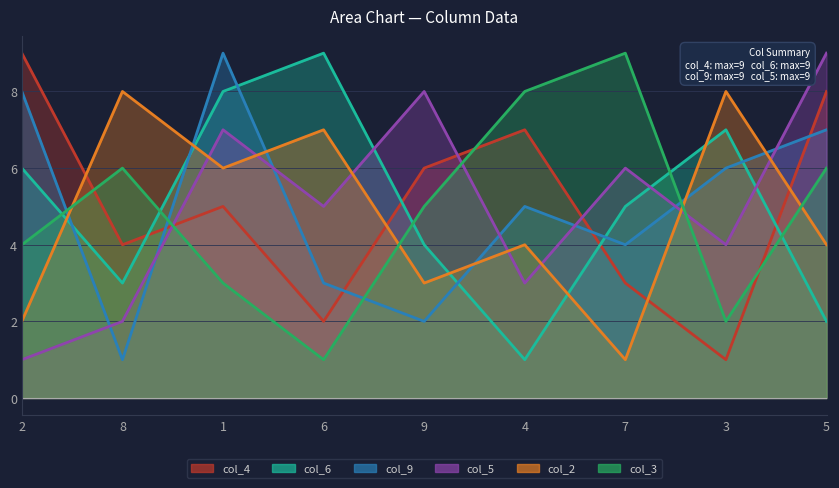

Is the value of col_3 at 4 greater than the value of col_9 at 4?

Yes